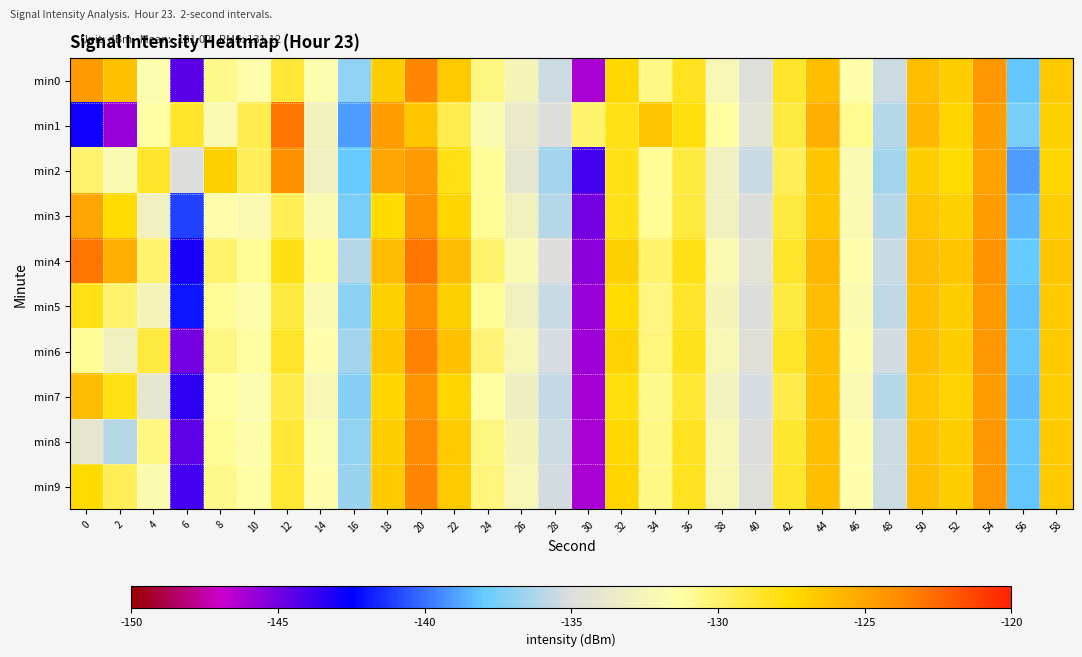

What is the spread (max minus min) of values at 48?

1.2